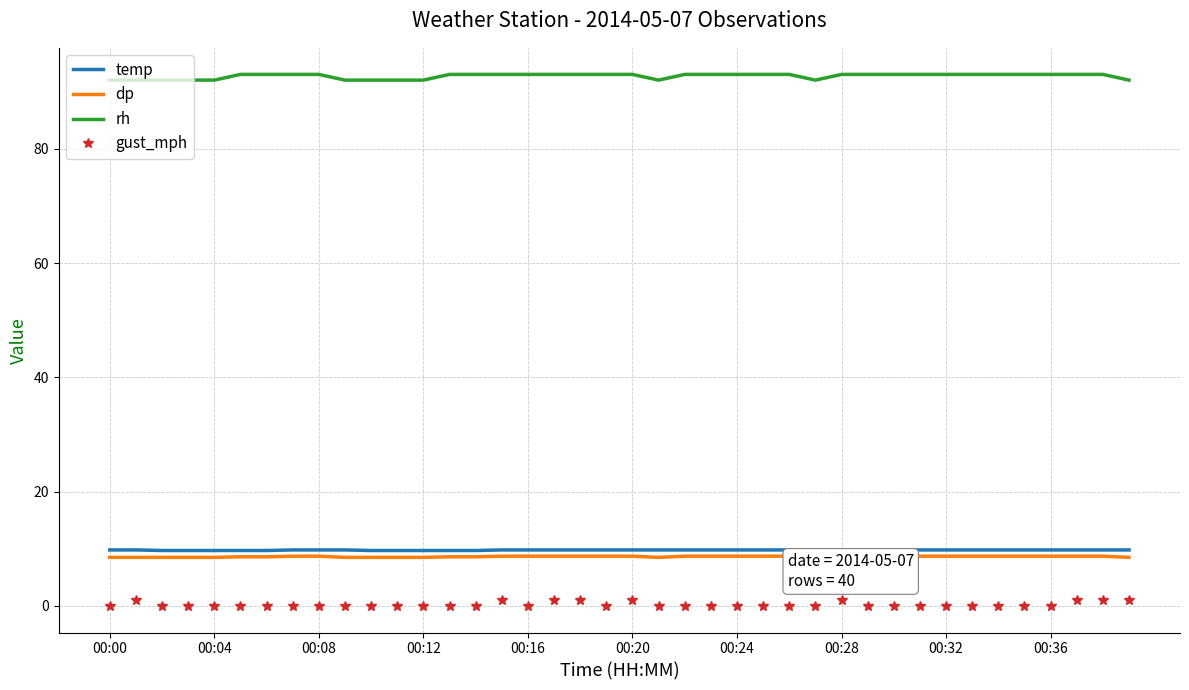

What is the sum of all temp values?

391.0